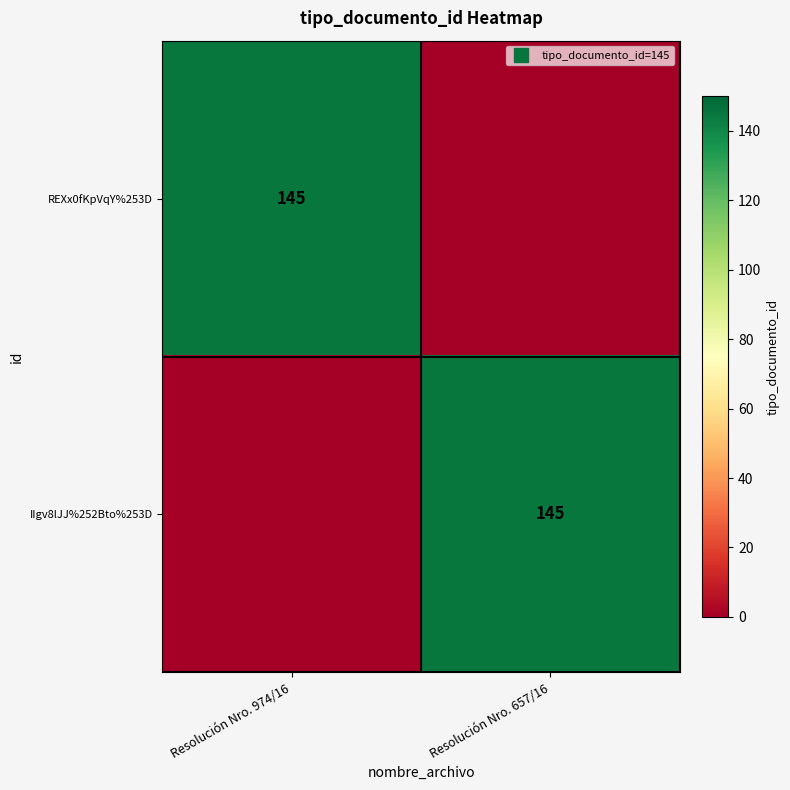

What is the difference between the IIgv8lJJ%252Bto%253D values at Resolución Nro. 974/16 and Resolución Nro. 657/16?

145